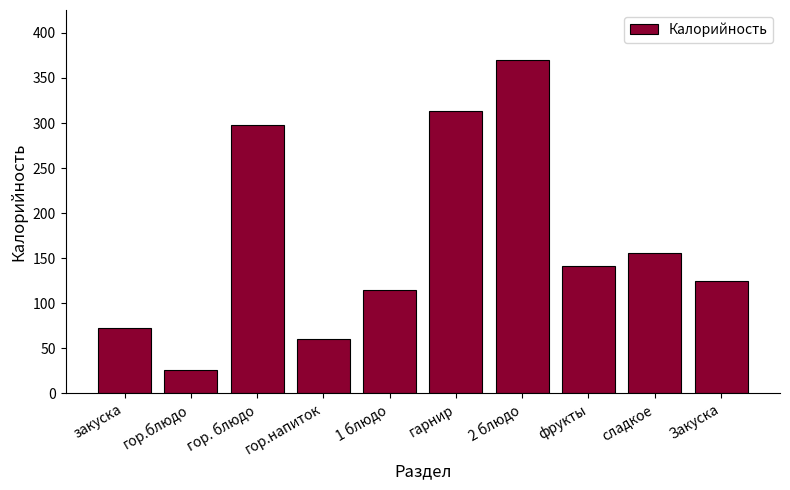

What is the sum of the values at гор. блюдо and 2 блюдо?

668.0